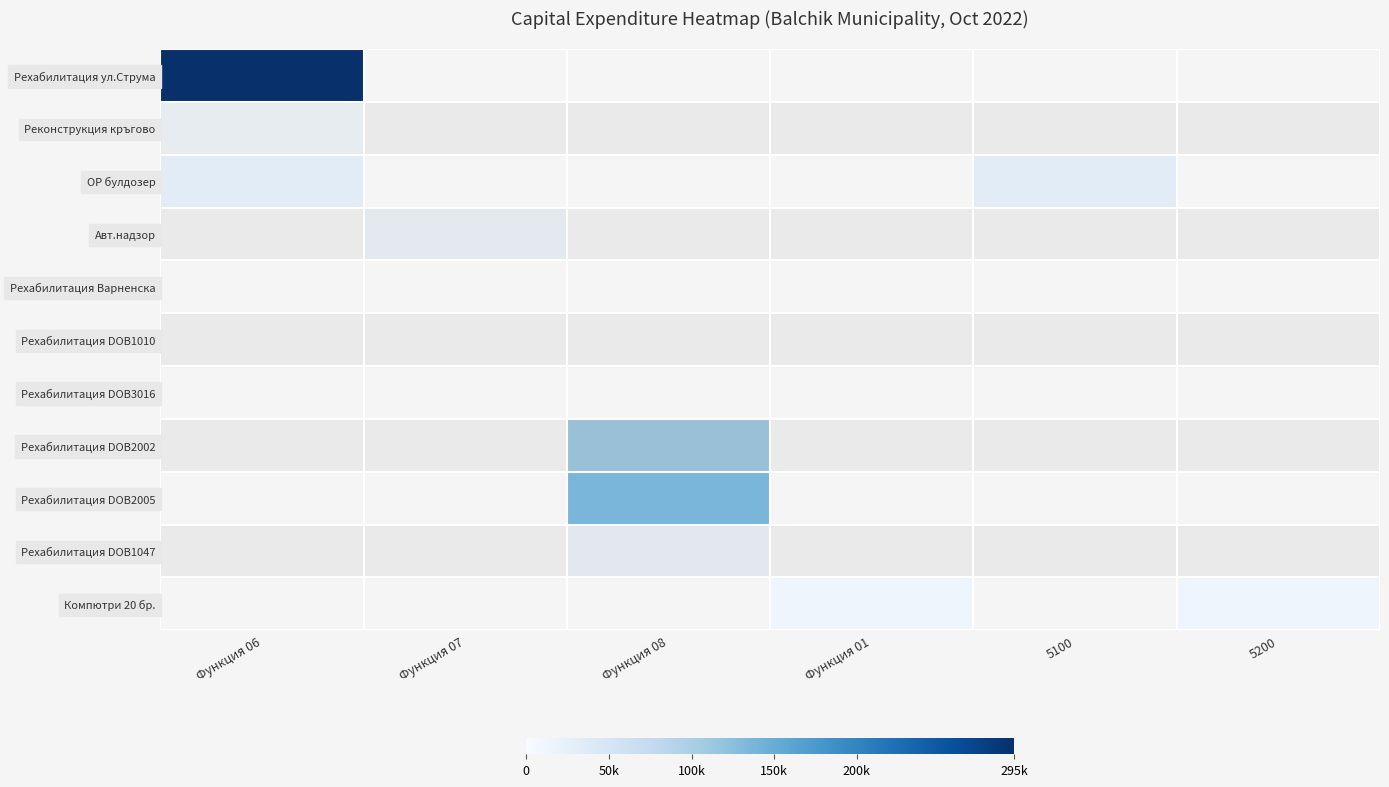

List the labels in order of Рехабилитация ул.Струма value, largest first.

Функция 06, Функция 07, Функция 08, Функция 01, 5100, 5200